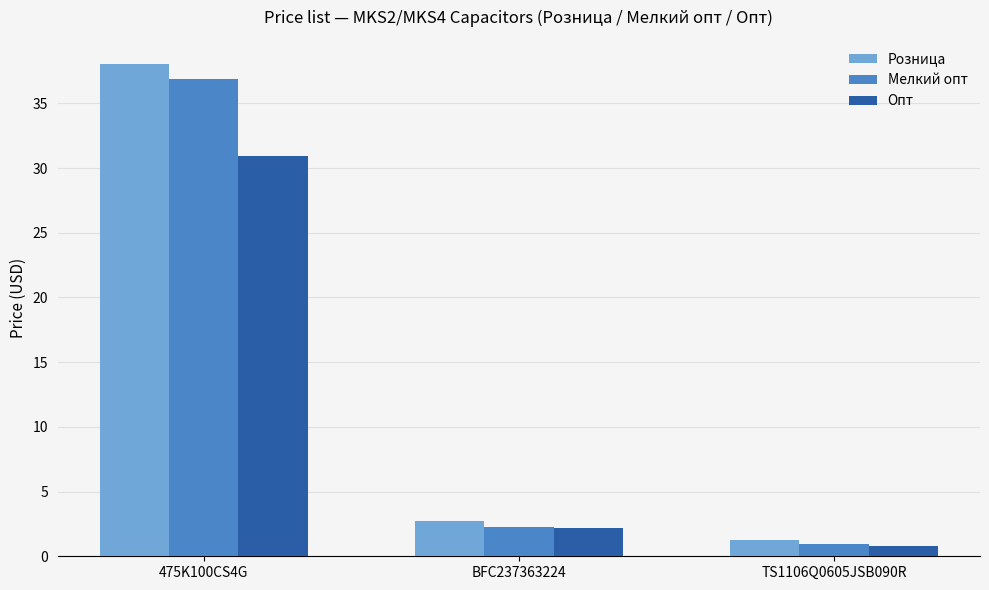

List the labels in order of Розница value, largest first.

475K100CS4G, BFC237363224, TS1106Q0605JSB090R